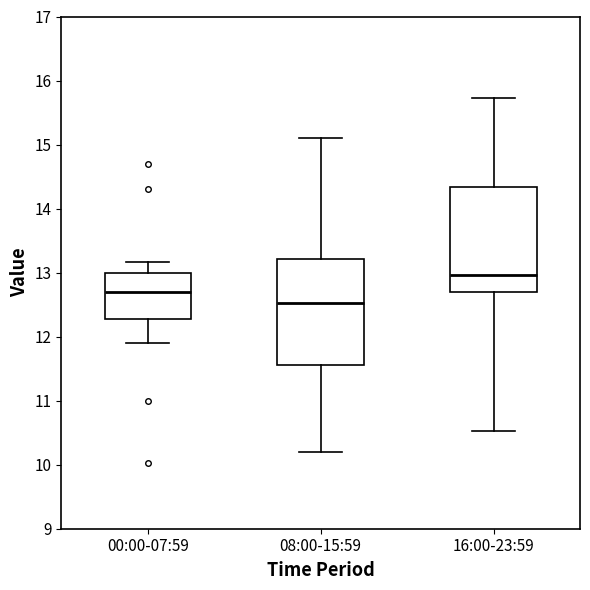

Where does the upper whisker of the box for 08:00-15:59 end on the y-axis? The values are not printed on the chart, so give them approximately, as read against the axis.

15.1